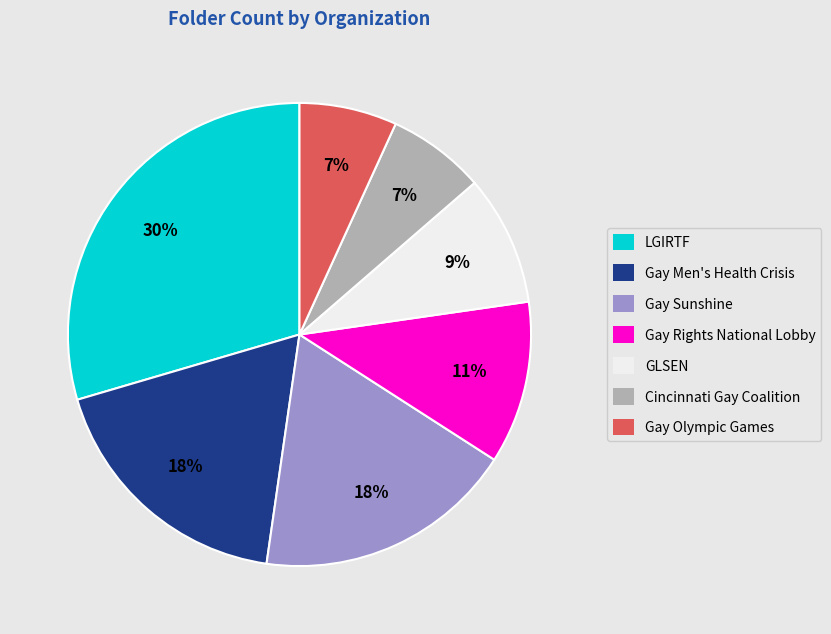

Is there a majority slice in this chart?

No